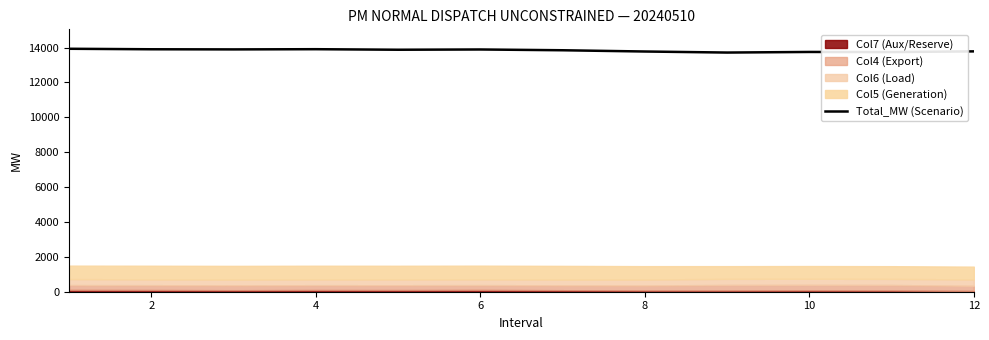

How many data points are above 13875?

6